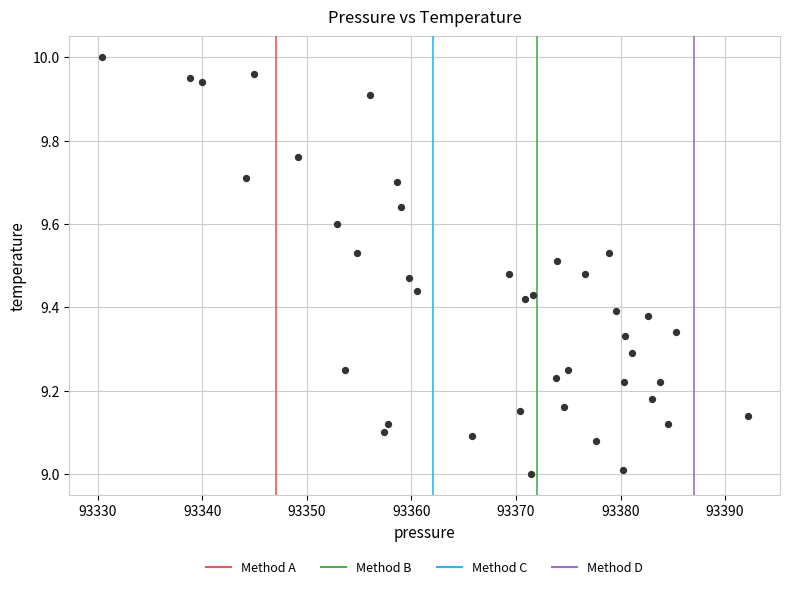

What is the range of Y values (max minus min)?

1.0